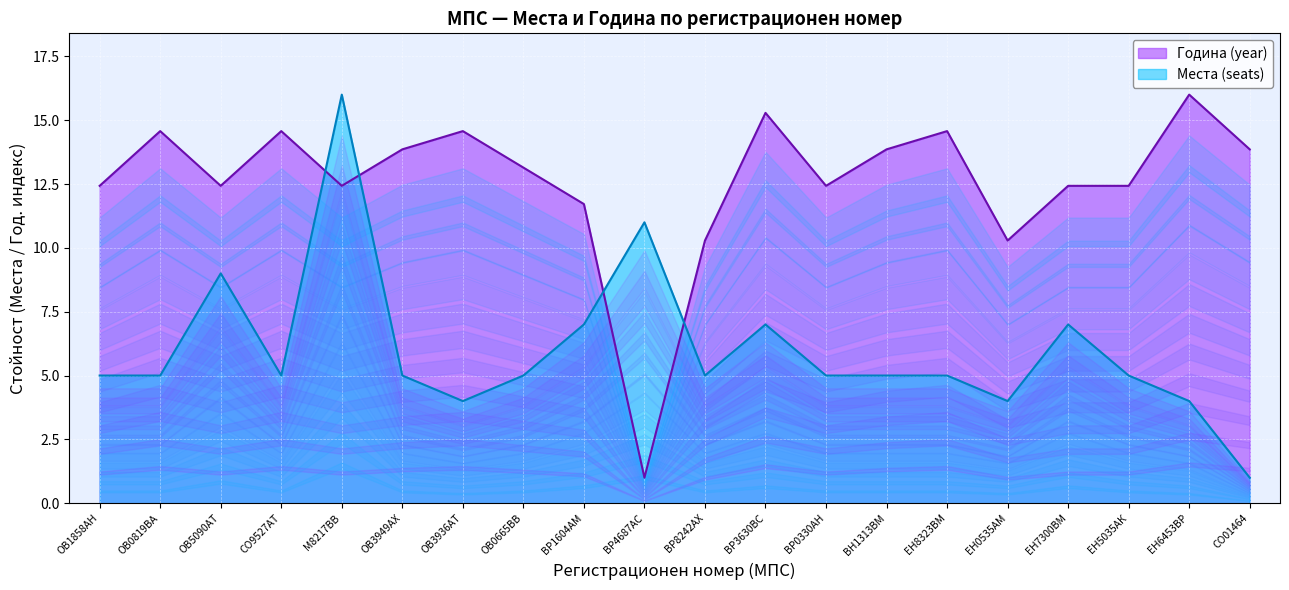

In Места (seats), how many points are lower than both neighbors (excluding endpoints)?

4